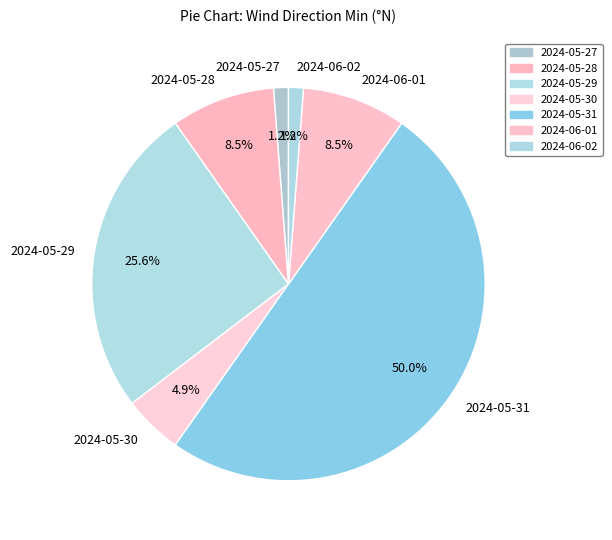

What is the ratio of the value at 2024-05-27 to the value at 2024-06-02?

1.0